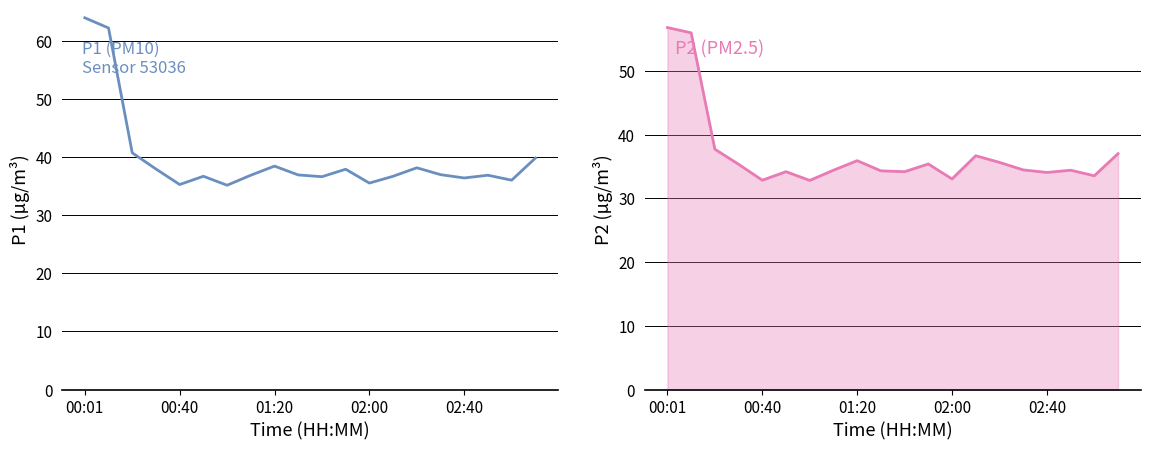

Rank the series at 9 from highest to lowest value.

P1, P2 line